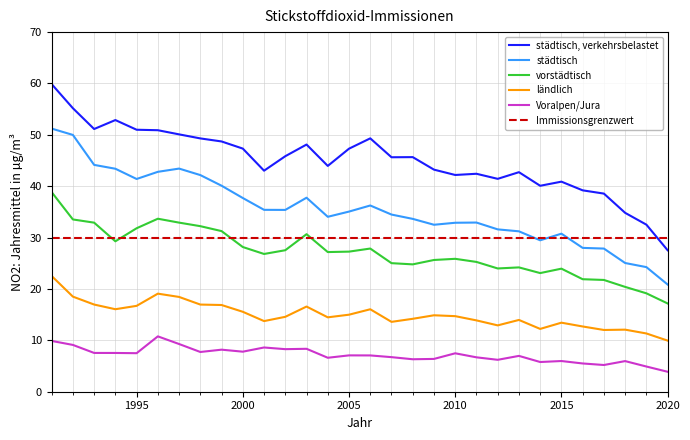

How many lines are shown in the chart?

6